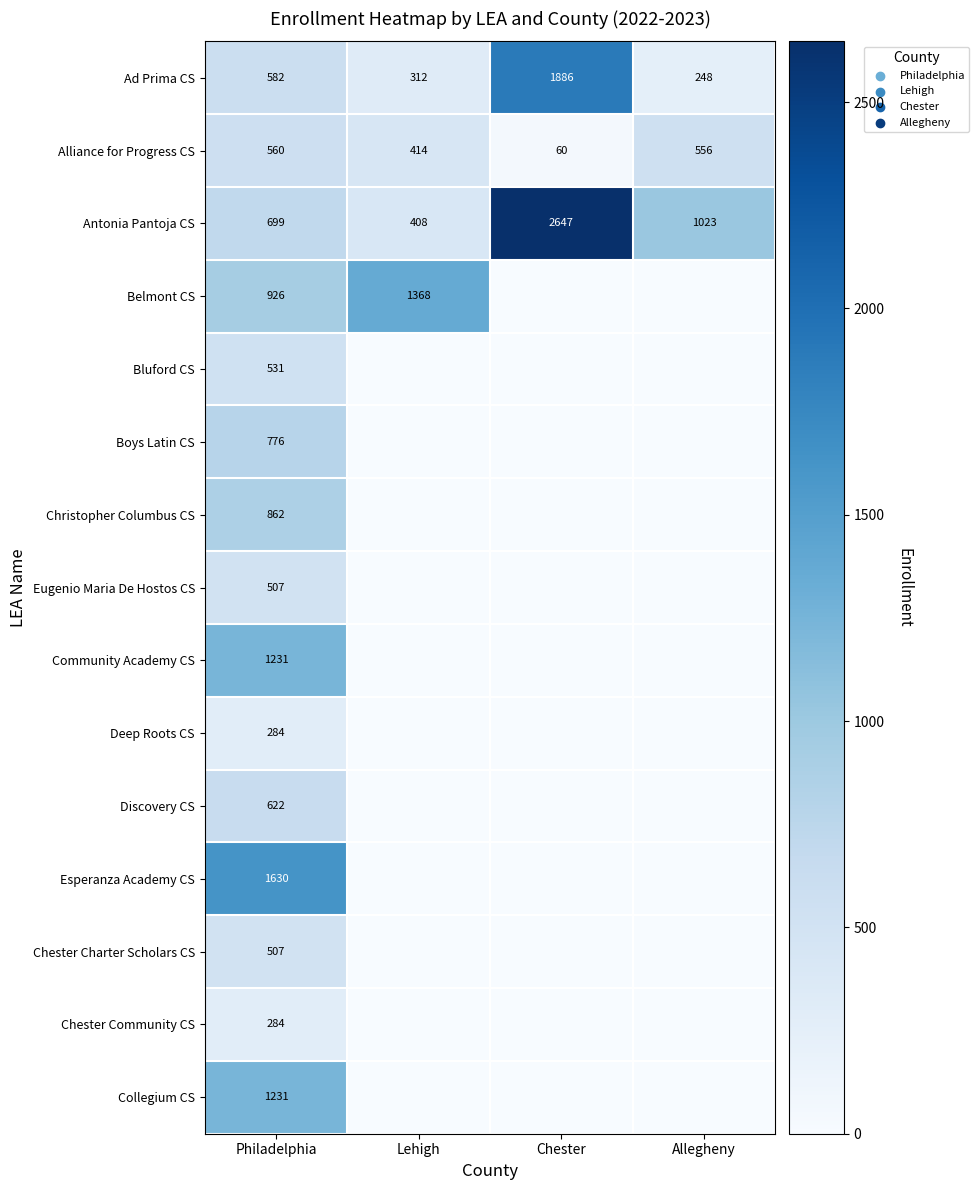

True or false: Belmont CS has a value of 1368 at Lehigh.

True